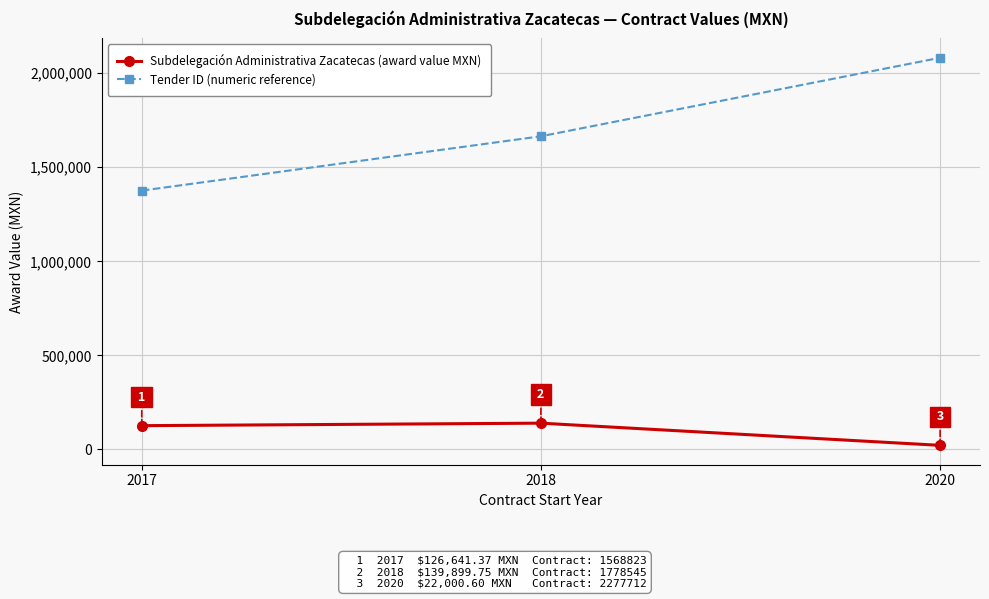

Does the chart display data point markers on the line(s)?

Yes